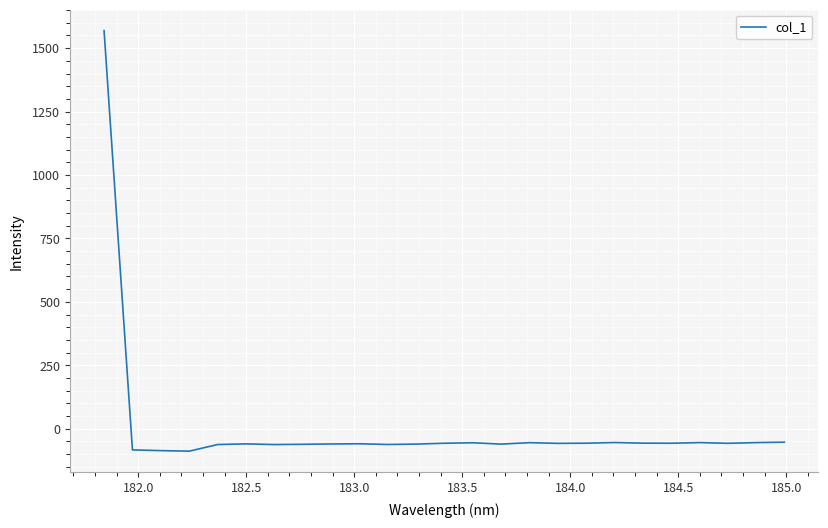

What is the greatest value displayed?

1568.9